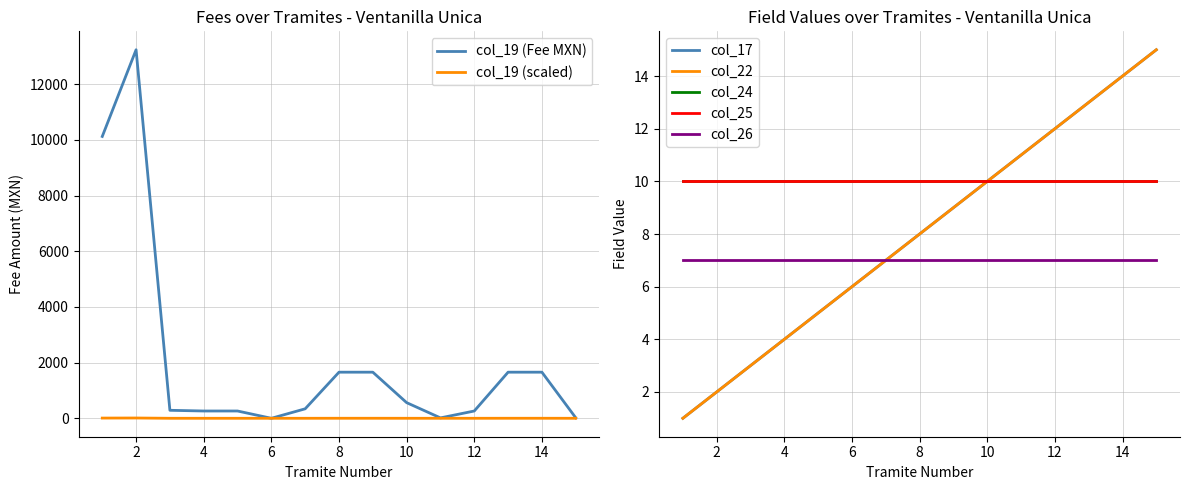

True or false: col_17 and col_22 intersect in this chart.

False